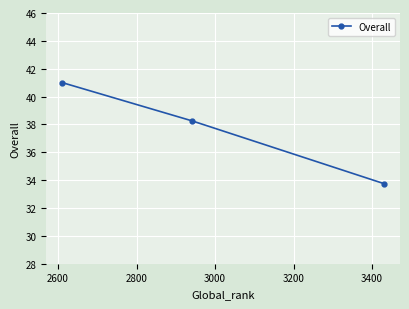

What is the greatest value displayed?

41.0